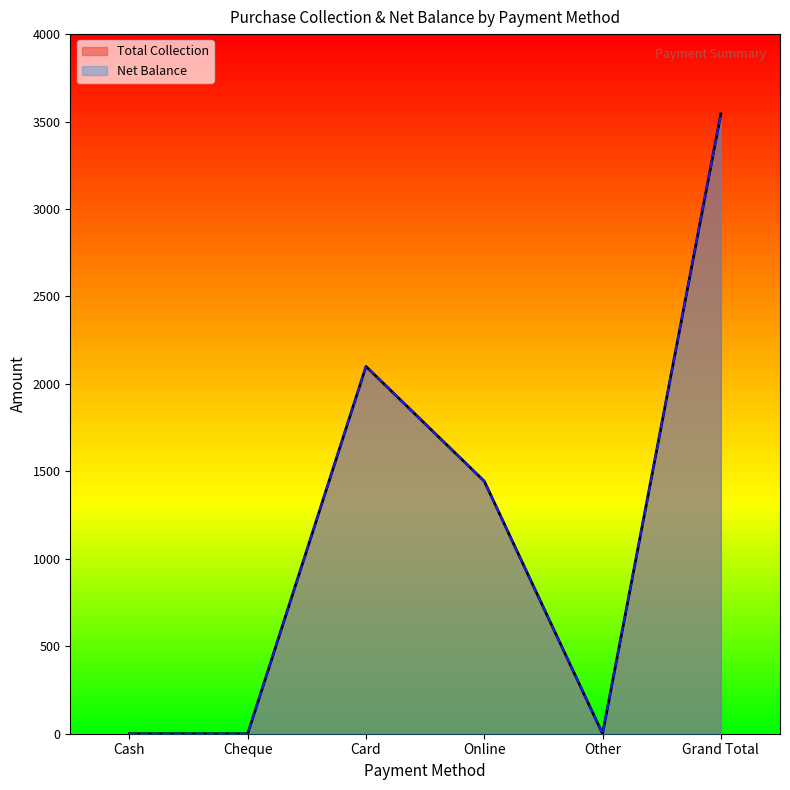

True or false: Total Collection has more than 0 interior local peaks.

True